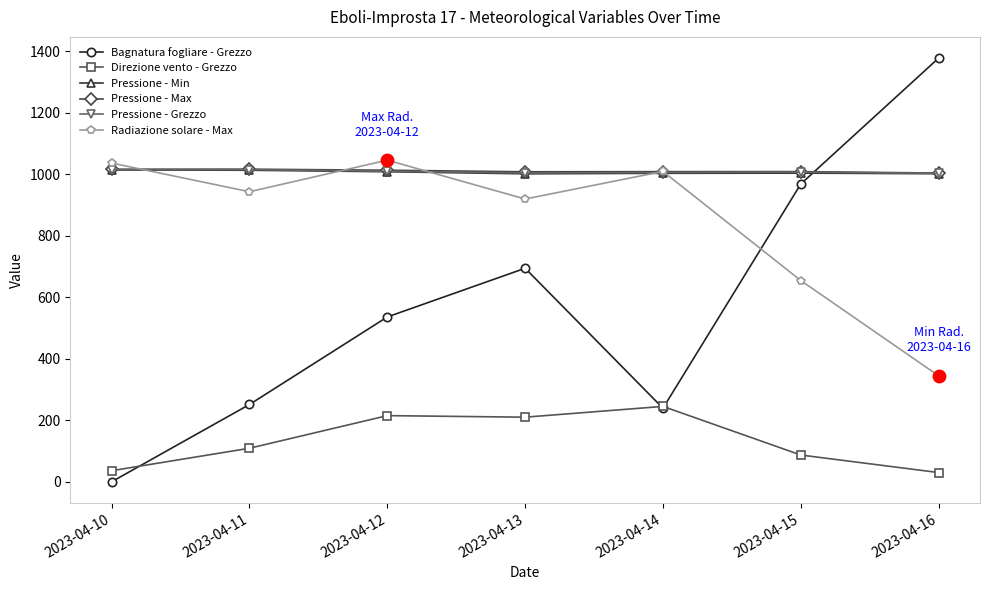

Which series has the widest spread of values?

Bagnatura fogliare - Grezzo